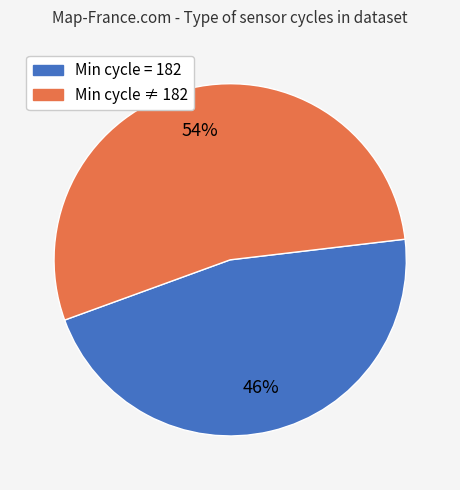

How many slices are in this pie chart?

2